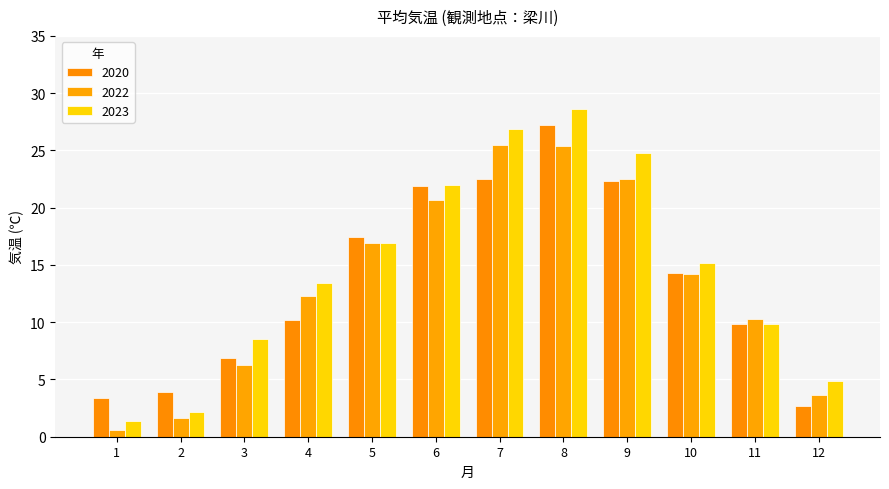

At how many categories does at least one series exceed 14?

6